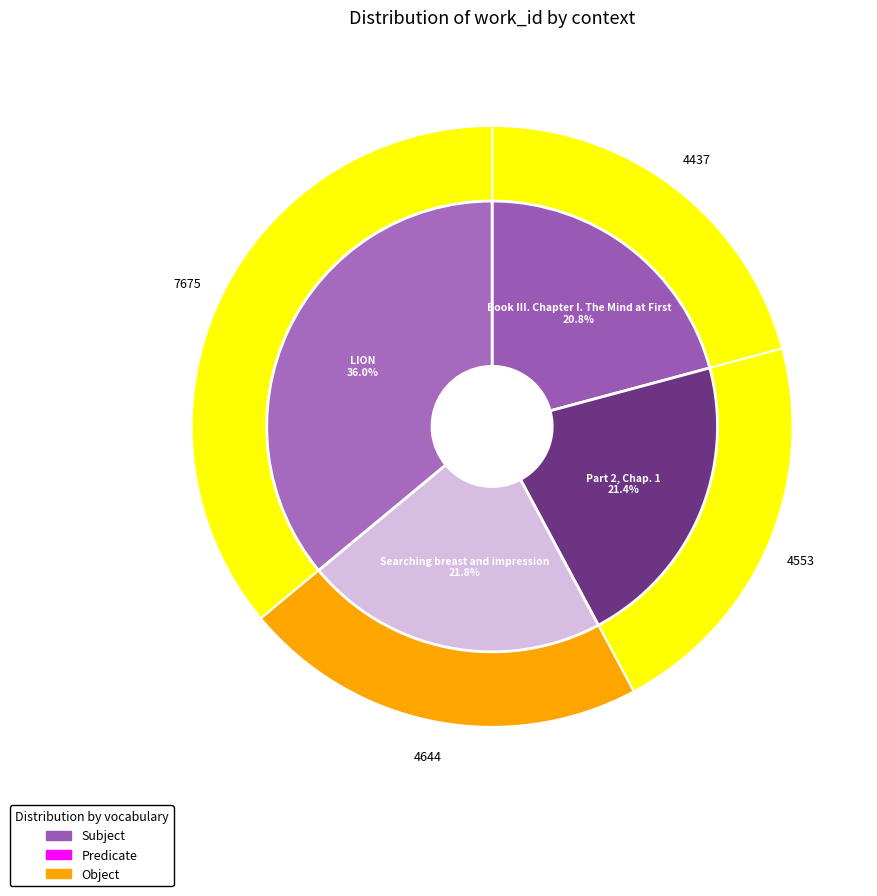

Which slice is the largest?

LION